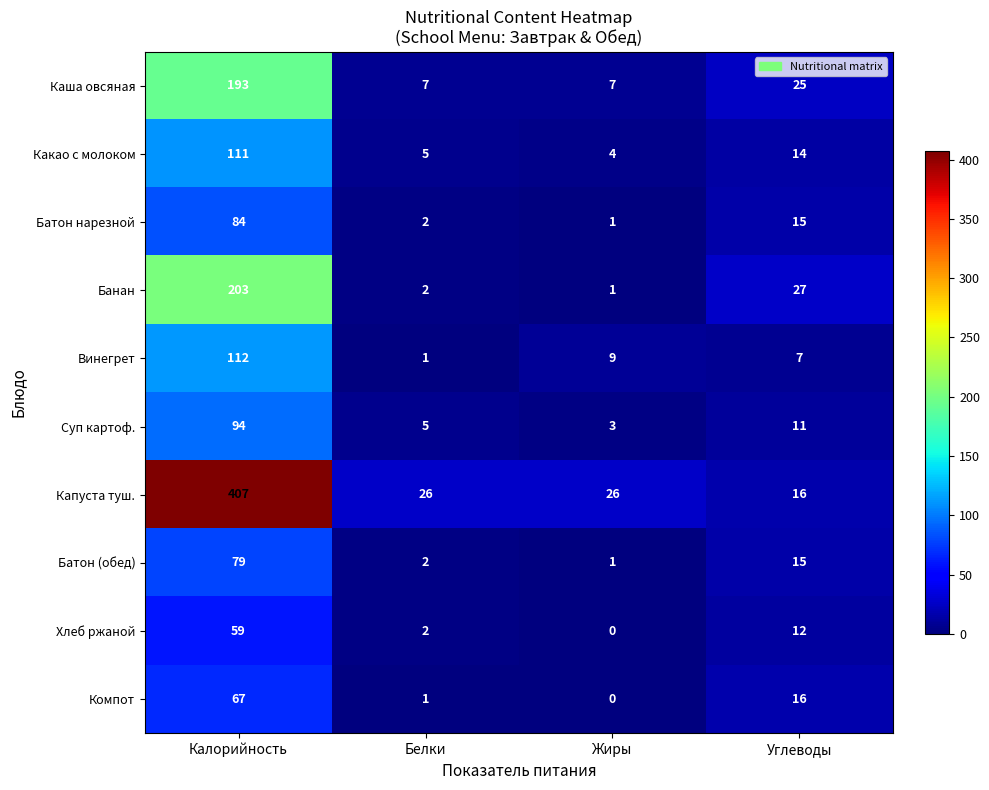

List the series in order of their peak value, lowest first.

Хлеб ржаной, Компот, Батон (обед), Батон нарезной, Суп картоф., Какао с молоком, Винегрет, Каша овсяная, Банан, Капуста туш.